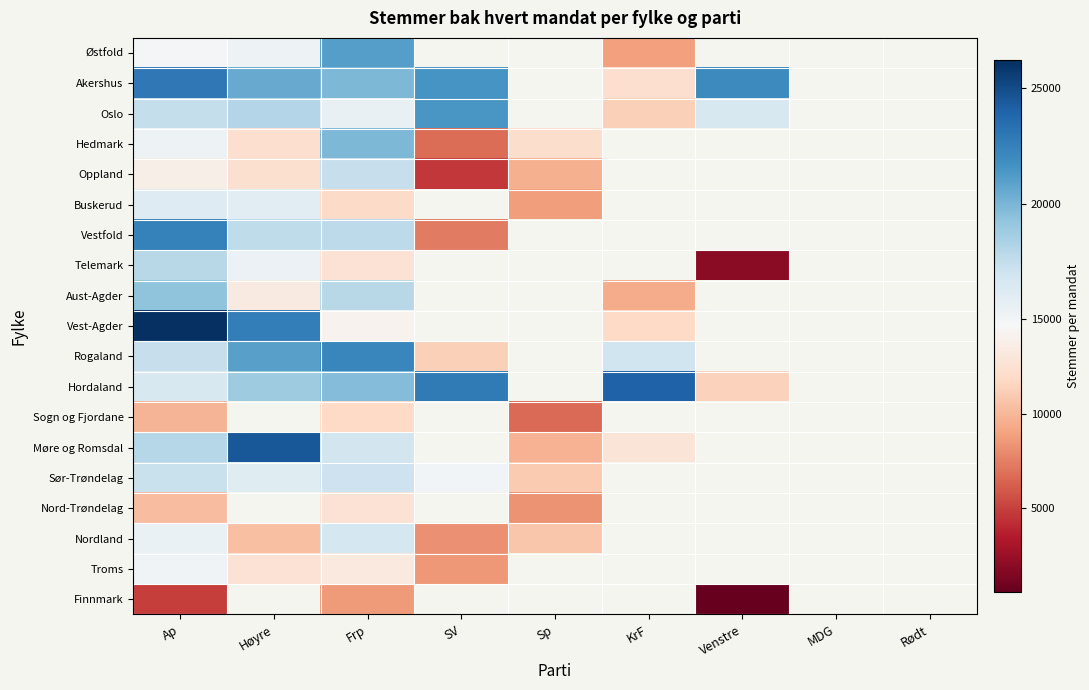

Is the value of Rogaland at KrF greater than the value of Sør-Trøndelag at Frp?

No